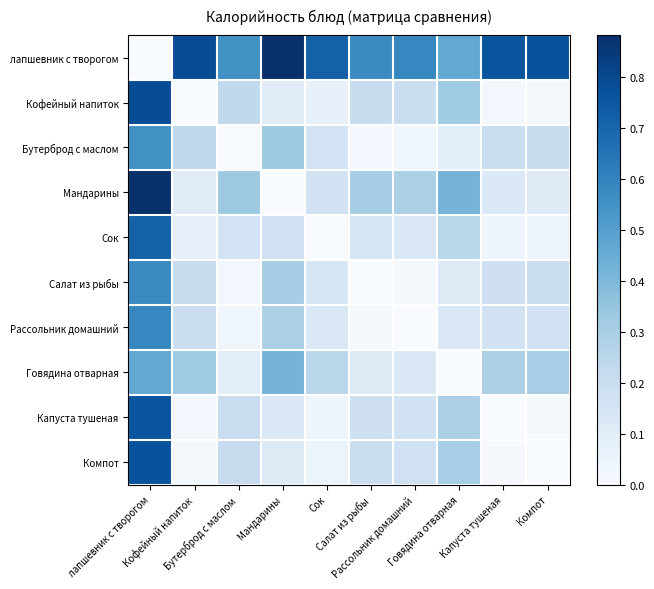

Reading left to right, list all the values displayed in this chart.

лапшевник с творогом: лапшевник с творогом=0.0	Кофейный напиток=0.8	Бутерброд с маслом=0.6	Мандарины=0.9	Сок=0.7	Салат из рыбы=0.6	Рассольник домашний=0.6	Говядина отварная=0.5	Капуста тушеная=0.8	Компот=0.8
Кофейный напиток: лапшевник с творогом=0.8	Кофейный напиток=0.0	Бутерброд с маслом=0.2	Мандарины=0.1	Сок=0.1	Салат из рыбы=0.2	Рассольник домашний=0.2	Говядина отварная=0.3	Капуста тушеная=0.0	Компот=0.0
Бутерброд с маслом: лапшевник с творогом=0.6	Кофейный напиток=0.2	Бутерброд с маслом=0.0	Мандарины=0.3	Сок=0.2	Салат из рыбы=0.0	Рассольник домашний=0.0	Говядина отварная=0.1	Капуста тушеная=0.2	Компот=0.2
Мандарины: лапшевник с творогом=0.9	Кофейный напиток=0.1	Бутерброд с маслом=0.3	Мандарины=0.0	Сок=0.2	Салат из рыбы=0.3	Рассольник домашний=0.3	Говядина отварная=0.4	Капуста тушеная=0.1	Компот=0.1
Сок: лапшевник с творогом=0.7	Кофейный напиток=0.1	Бутерброд с маслом=0.2	Мандарины=0.2	Сок=0.0	Салат из рыбы=0.1	Рассольник домашний=0.1	Говядина отварная=0.3	Капуста тушеная=0.0	Компот=0.1
Салат из рыбы: лапшевник с творогом=0.6	Кофейный напиток=0.2	Бутерброд с маслом=0.0	Мандарины=0.3	Сок=0.1	Салат из рыбы=0.0	Рассольник домашний=0.0	Говядина отварная=0.1	Капуста тушеная=0.2	Компот=0.2
Рассольник домашний: лапшевник с творогом=0.6	Кофейный напиток=0.2	Бутерброд с маслом=0.0	Мандарины=0.3	Сок=0.1	Салат из рыбы=0.0	Рассольник домашний=0.0	Говядина отварная=0.1	Капуста тушеная=0.2	Компот=0.2
Говядина отварная: лапшевник с творогом=0.5	Кофейный напиток=0.3	Бутерброд с маслом=0.1	Мандарины=0.4	Сок=0.3	Салат из рыбы=0.1	Рассольник домашний=0.1	Говядина отварная=0.0	Капуста тушеная=0.3	Компот=0.3
Капуста тушеная: лапшевник с творогом=0.8	Кофейный напиток=0.0	Бутерброд с маслом=0.2	Мандарины=0.1	Сок=0.0	Салат из рыбы=0.2	Рассольник домашний=0.2	Говядина отварная=0.3	Капуста тушеная=0.0	Компот=0.0
Компот: лапшевник с творогом=0.8	Кофейный напиток=0.0	Бутерброд с маслом=0.2	Мандарины=0.1	Сок=0.1	Салат из рыбы=0.2	Рассольник домашний=0.2	Говядина отварная=0.3	Капуста тушеная=0.0	Компот=0.0